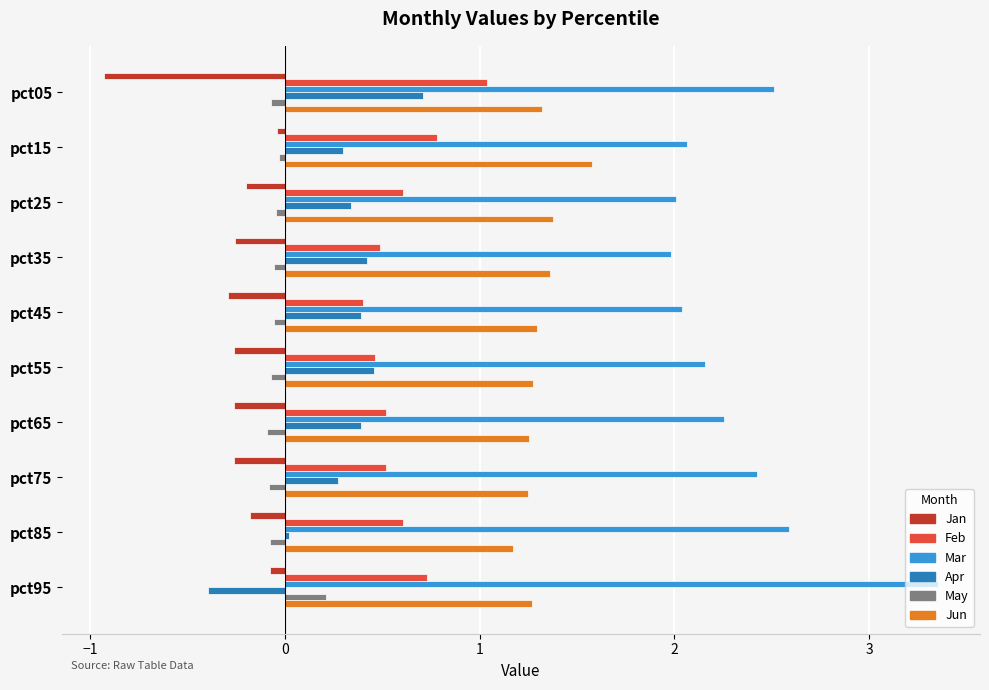

Is the value of Feb at pct55 greater than the value of Apr at pct25?

Yes